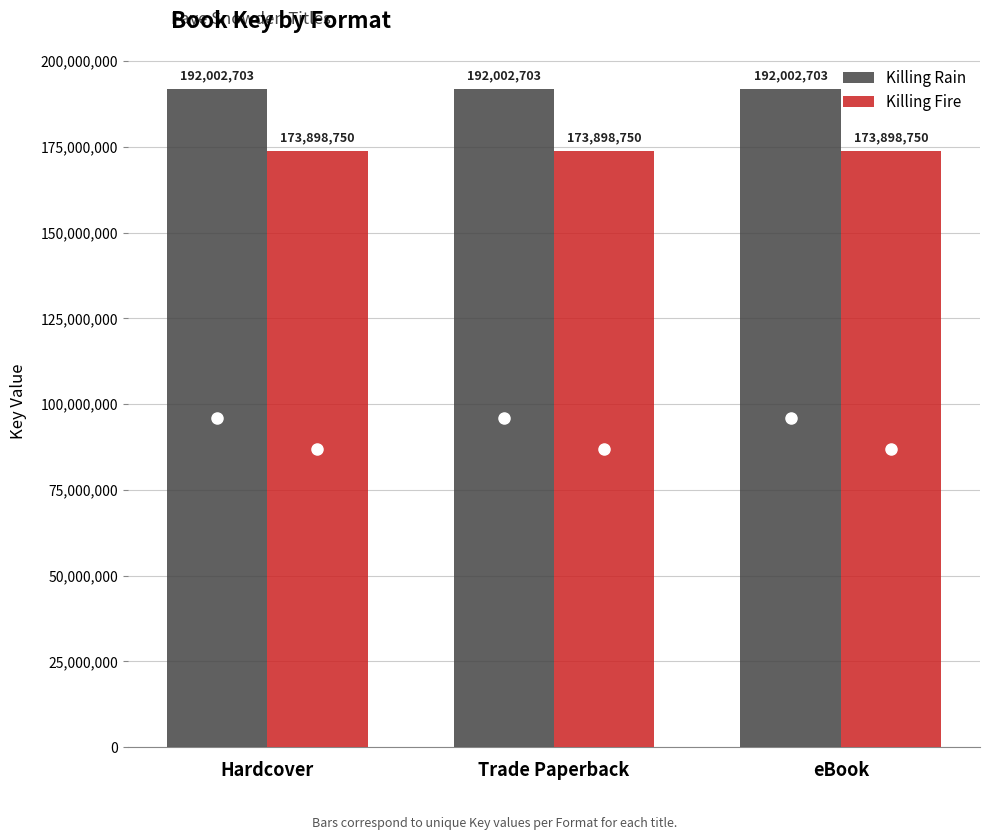

At how many categories does at least one series exceed 177560703?

3